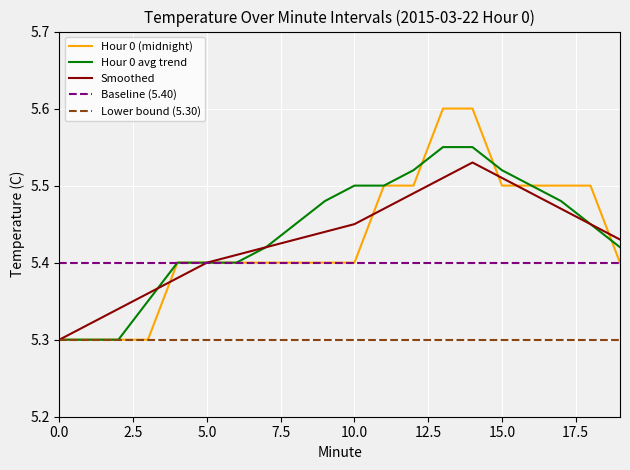

True or false: Baseline (5.40) and Hour 0 avg trend cross at least once.

False